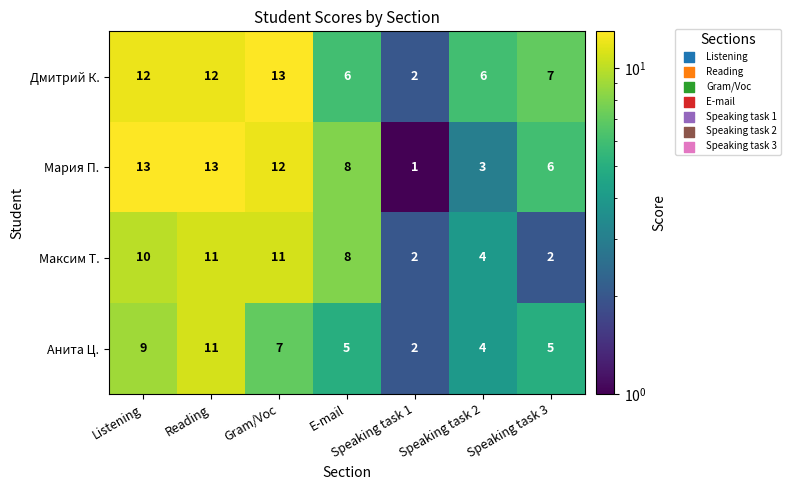

Rank the series at Speaking task 3 from lowest to highest value.

Максим Т., Анита Ц., Мария П., Дмитрий К.